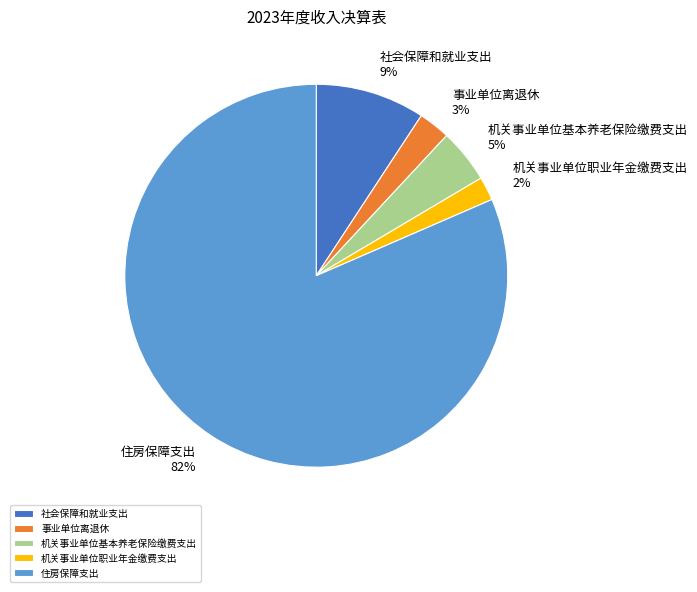

To the nearest percent, what percentage of the pie is 事业单位离退休?

3%